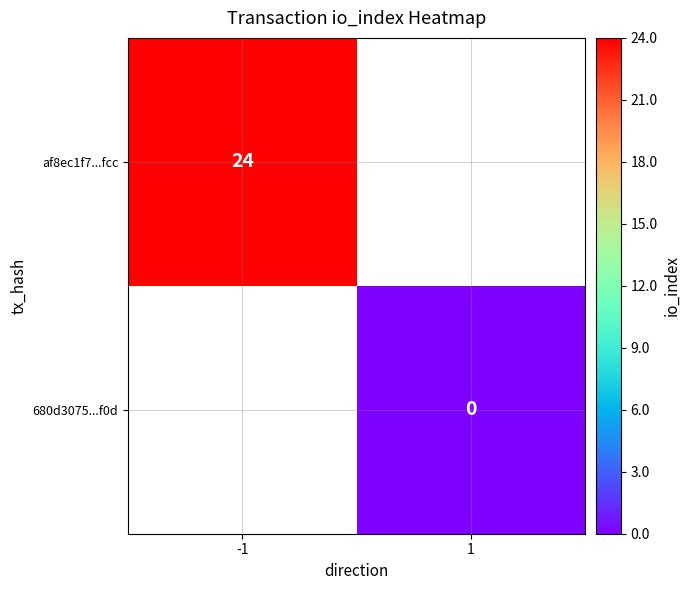

The af8ec1f7...fcc series shows 14 at -1. True or false?

False